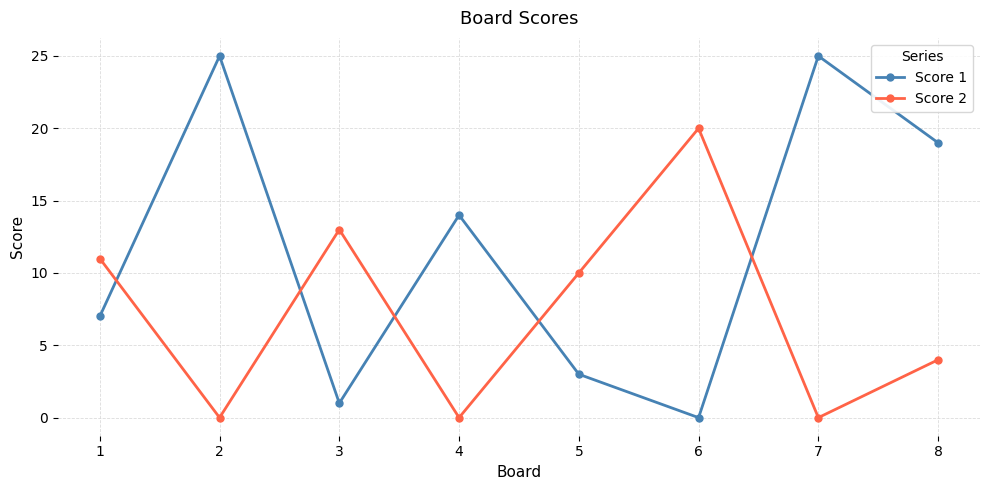

The value of Score 2 at 5 is 15. True or false?

False